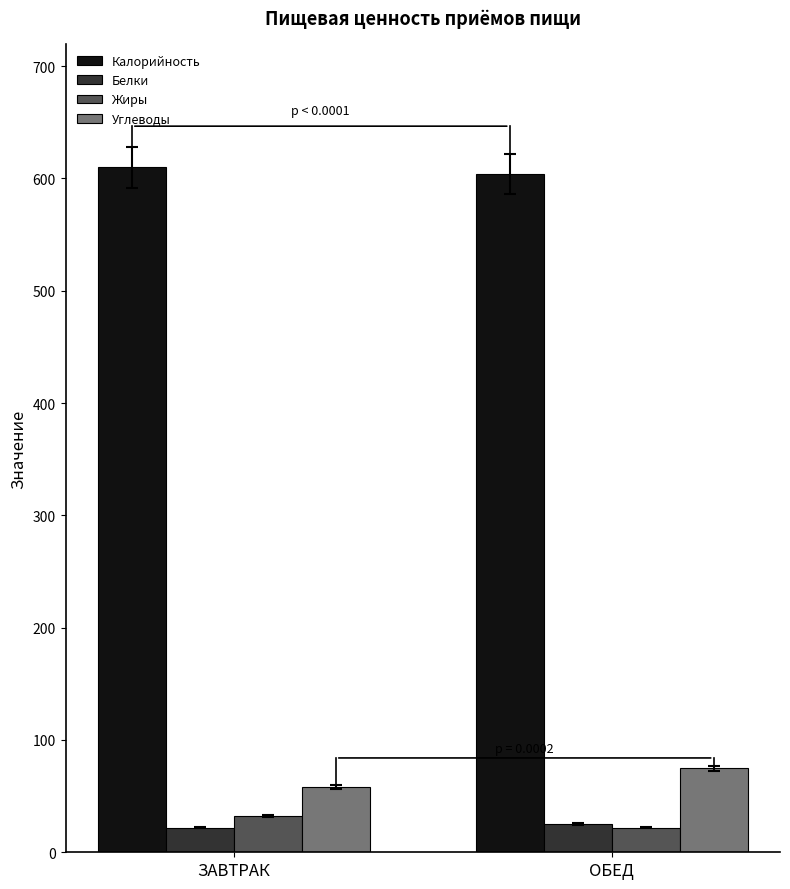

Is it true that Жиры equals 32.0 at ЗАВТРАК?

True